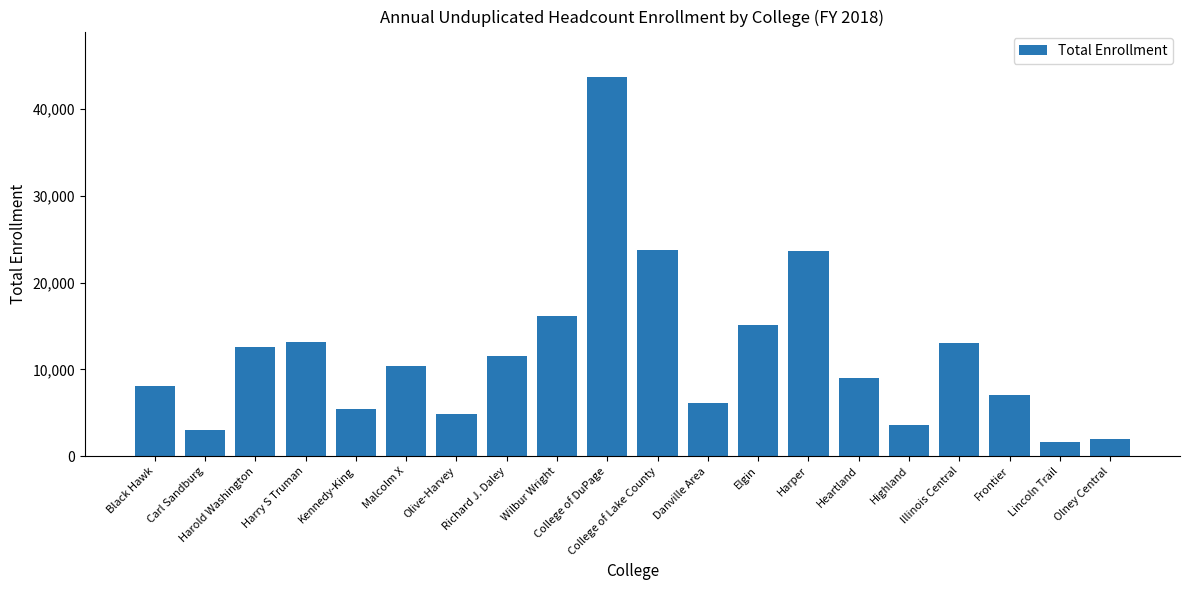

What is the difference between the maximum and minimum values?

42070